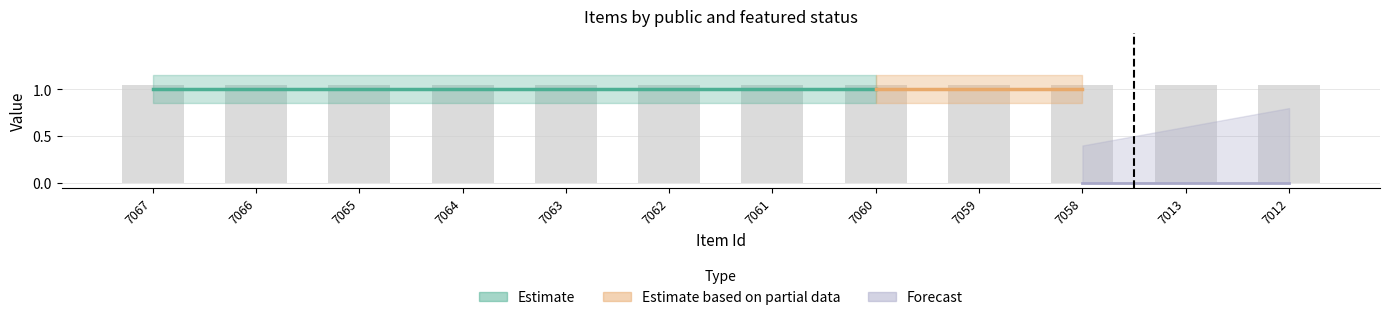

The public series shows 1 at 7058. True or false?

False